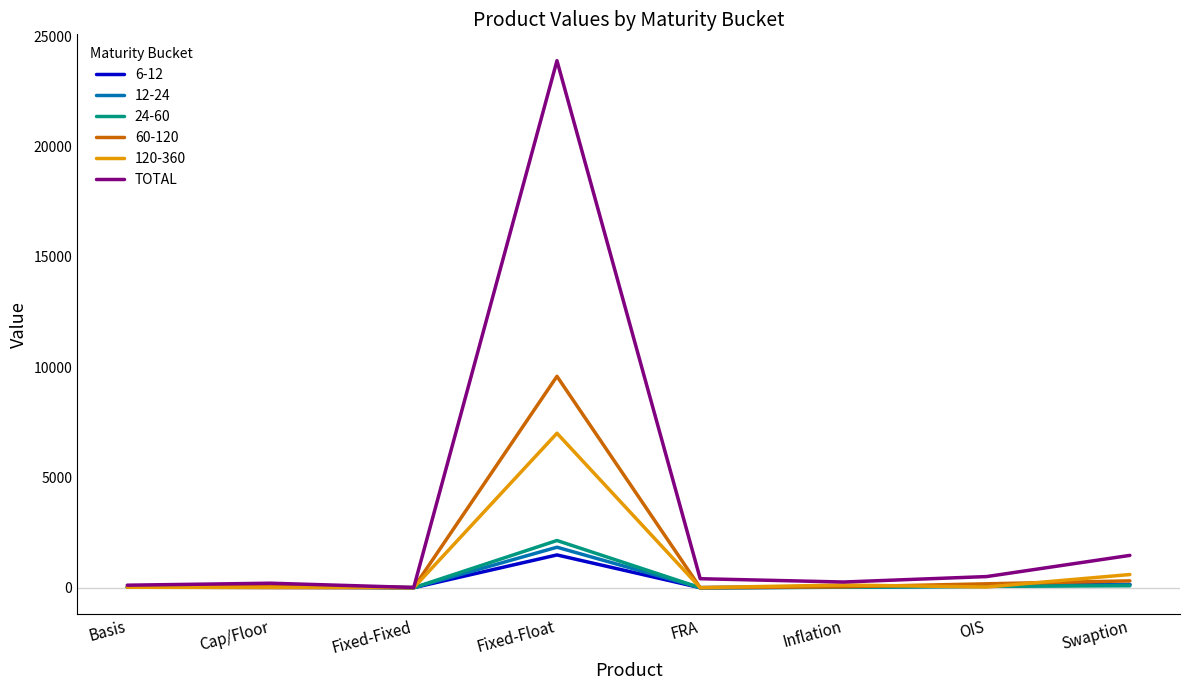

At which label does 60-120 reach its peak?

Fixed-Float